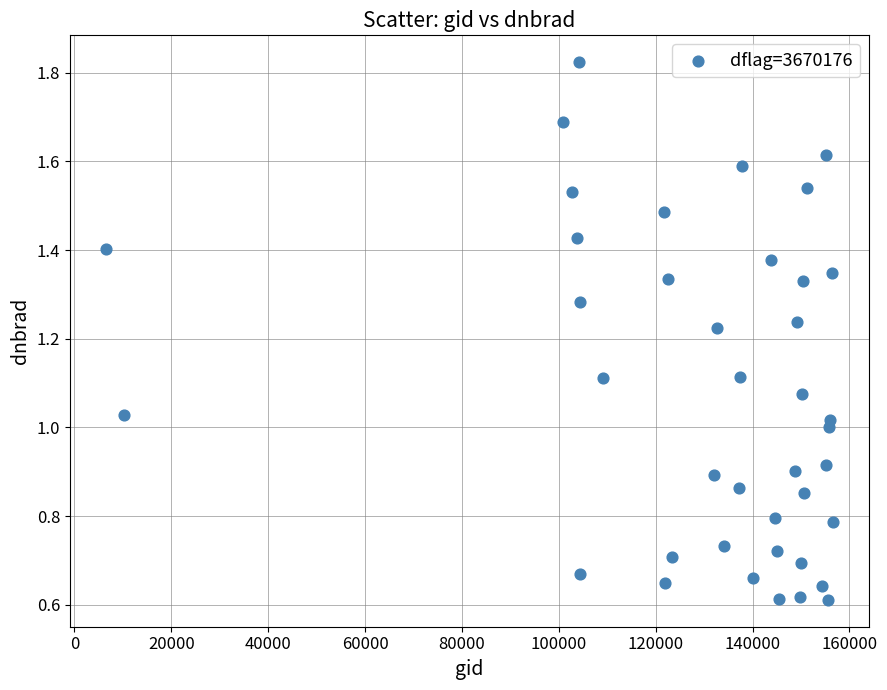

What is the range of X values (max minus min)?

149977.0